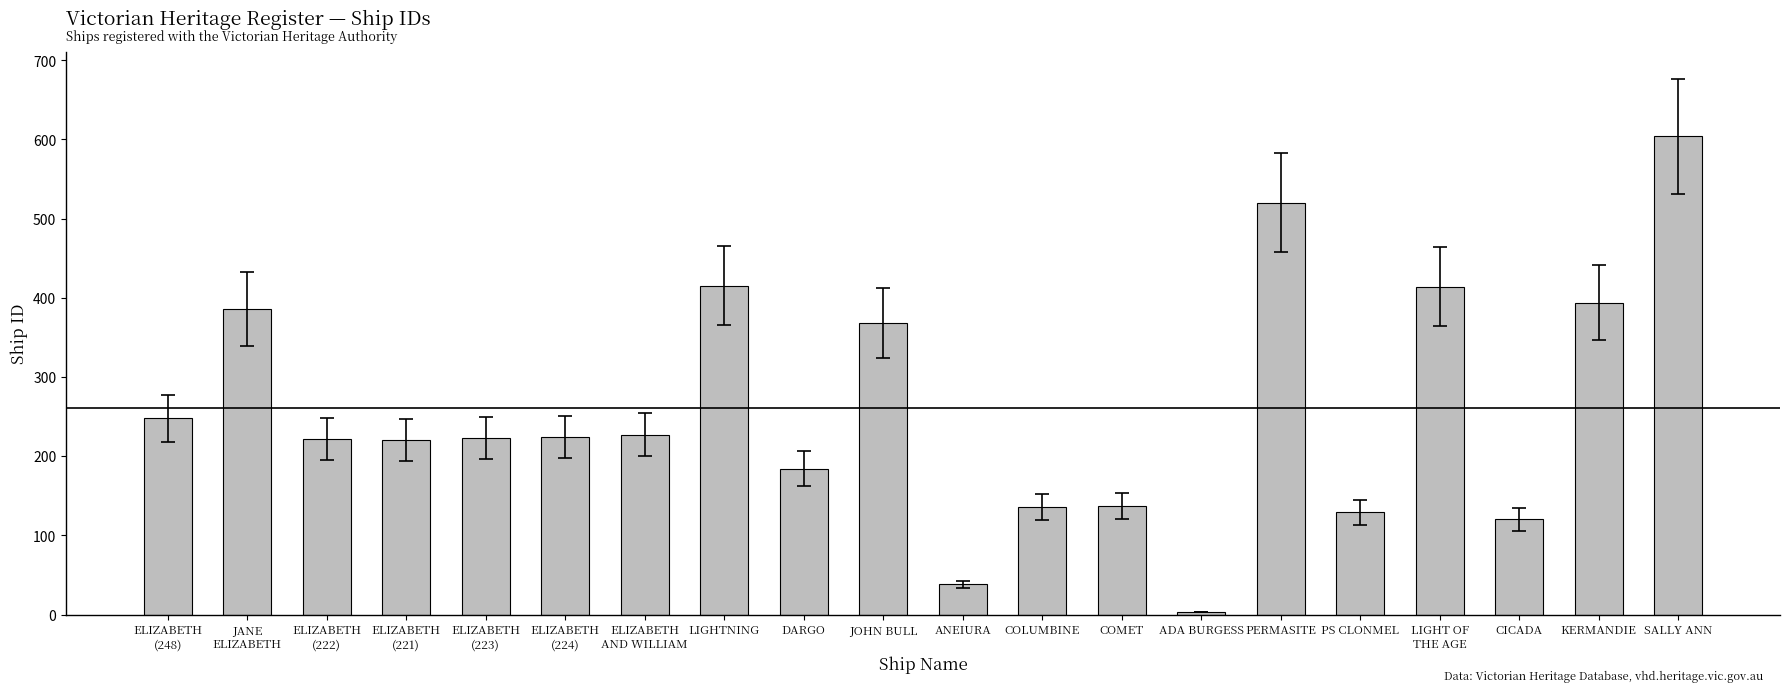

Where does the data first go above 224?

ELIZABETH
(248)